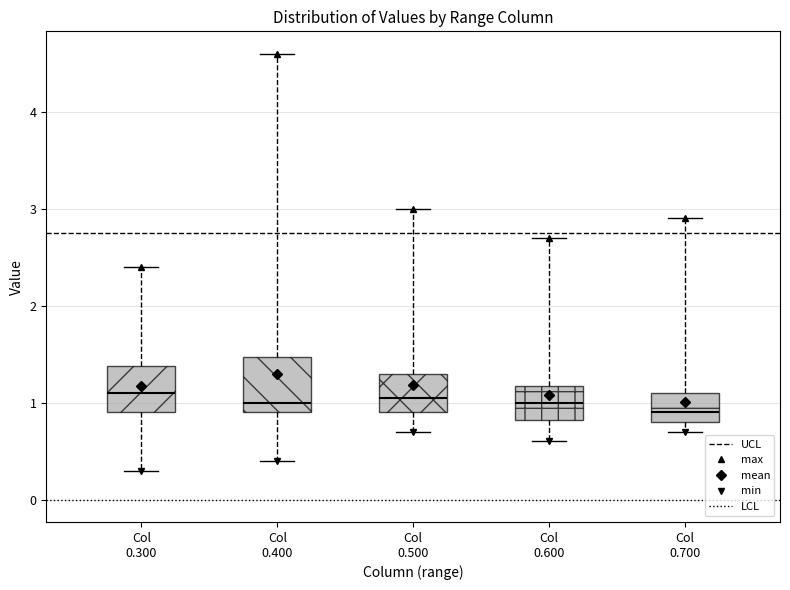

Which box is the tallest, from its lower edge to its upper edge?

Col 0.400